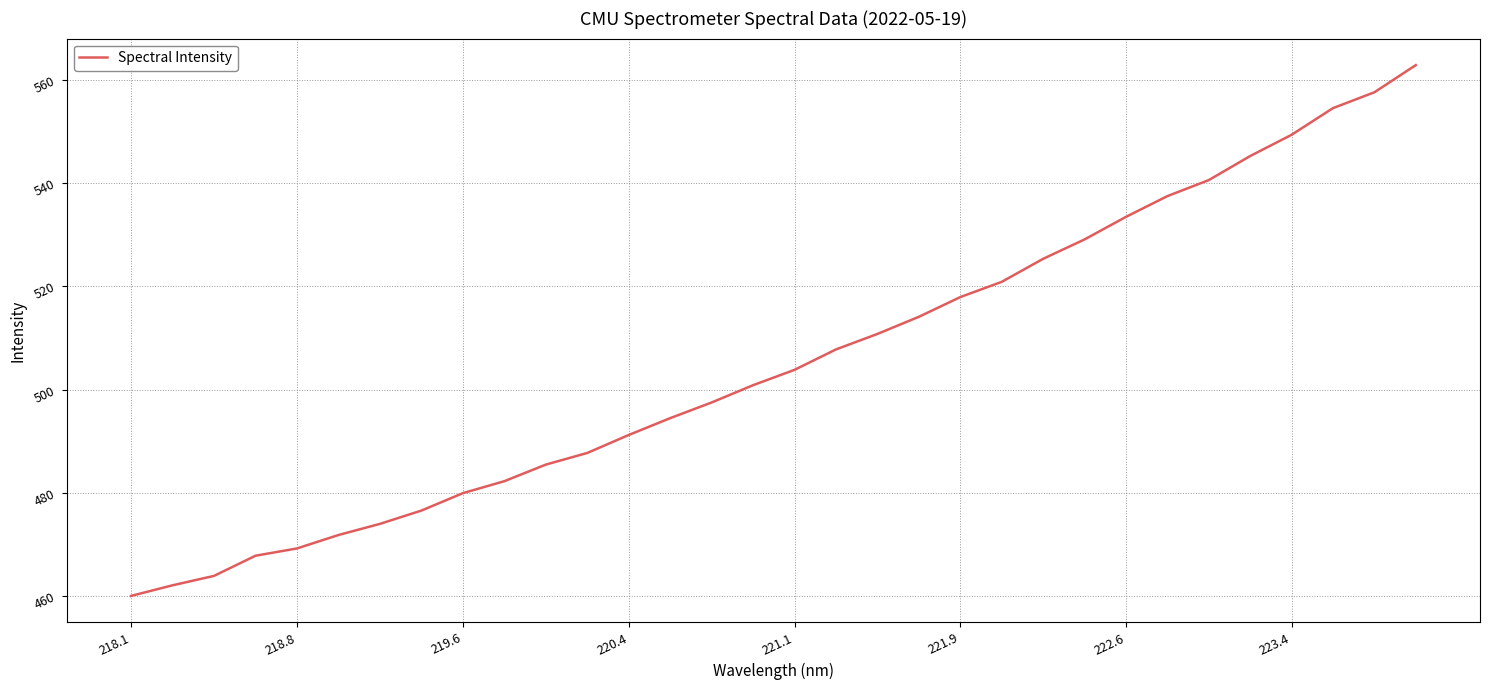

What is the maximum value shown in the chart?

562.9